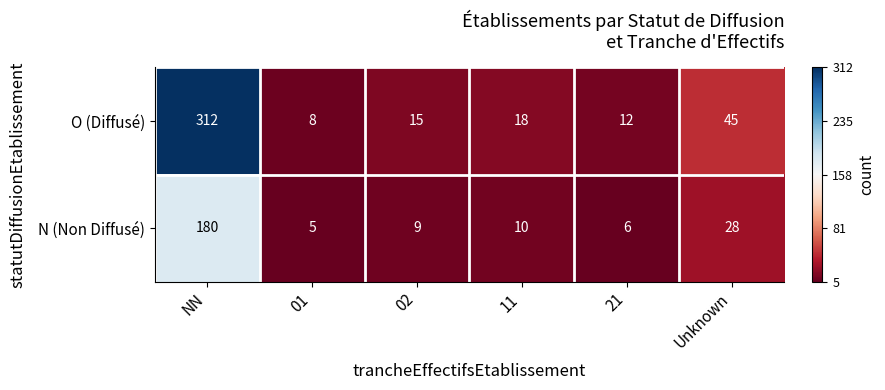

The value of N (Non Diffusé) at Unknown is 50. True or false?

False